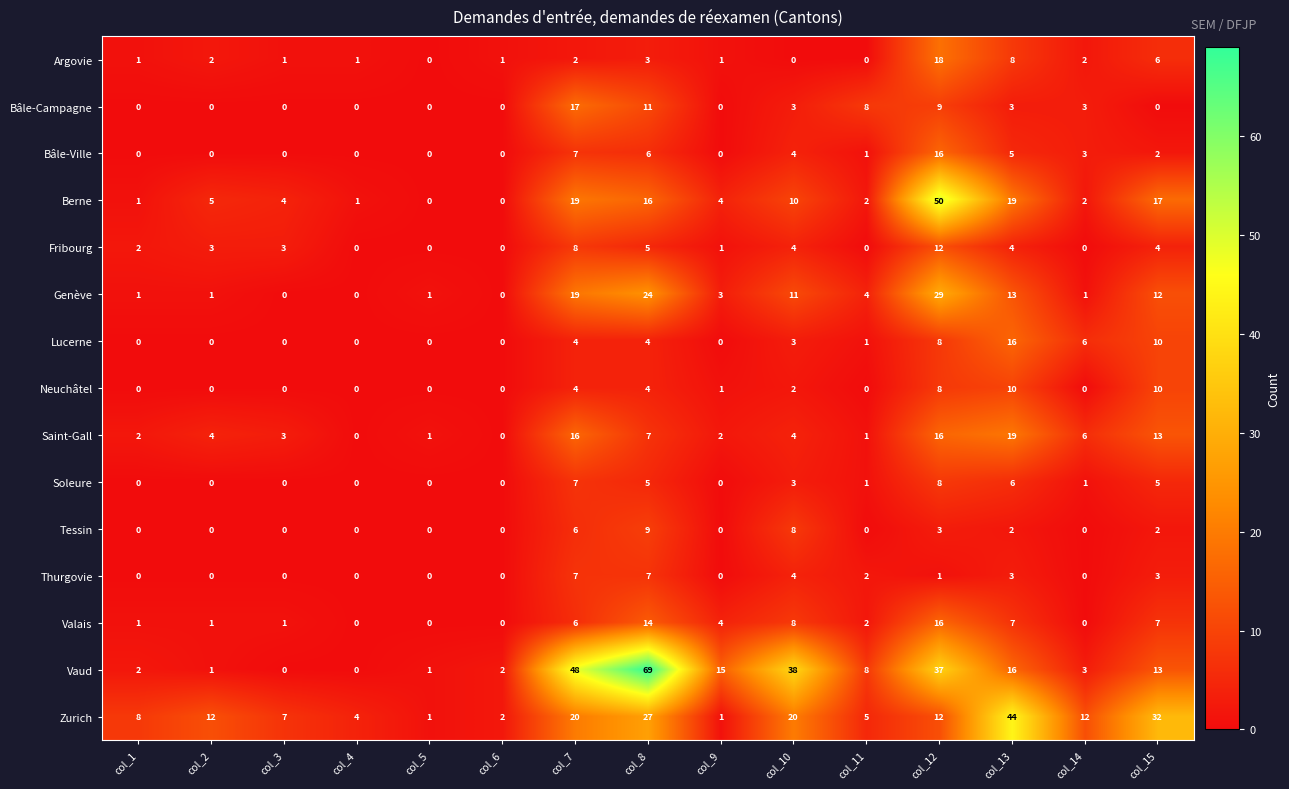

Which series has the largest total across all categories?

Vaud